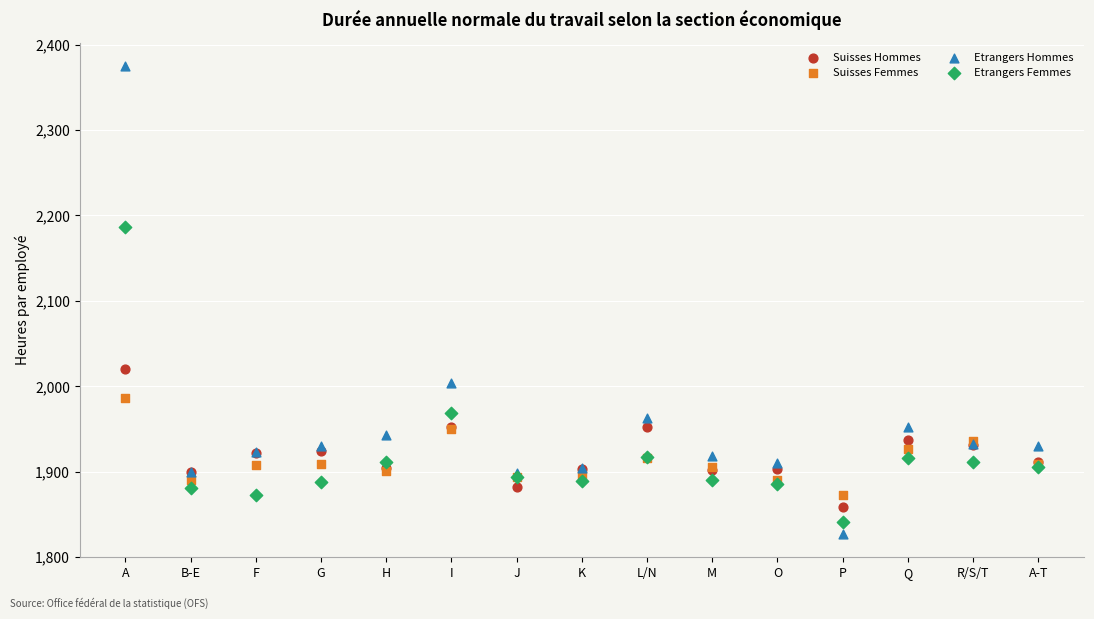

Which series has the widest spread of Y values?

Etrangers Hommes